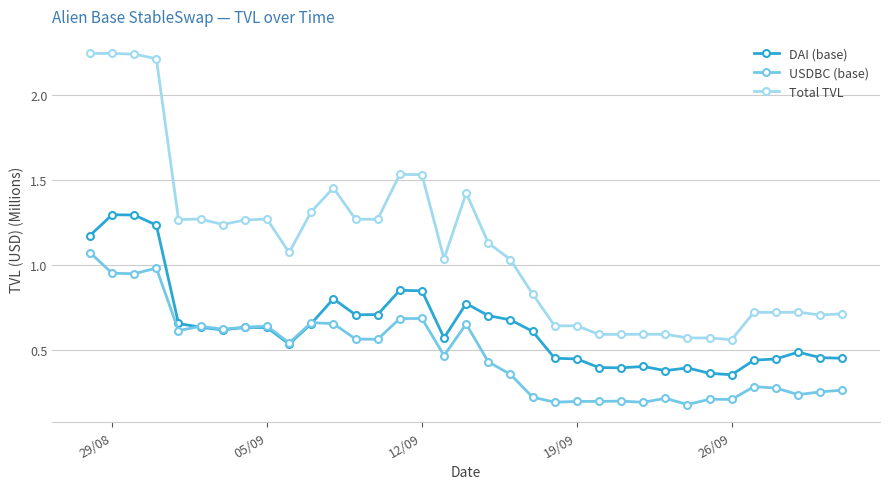

Which series has the largest total across all categories?

Total TVL